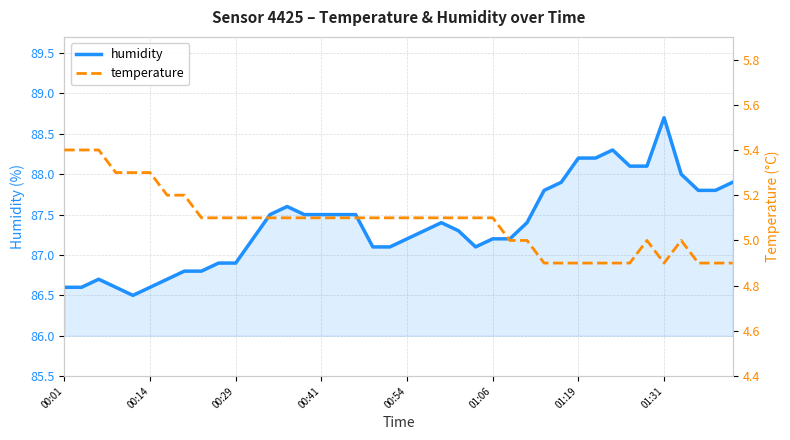

What is the sum of all humidity values?

3495.1